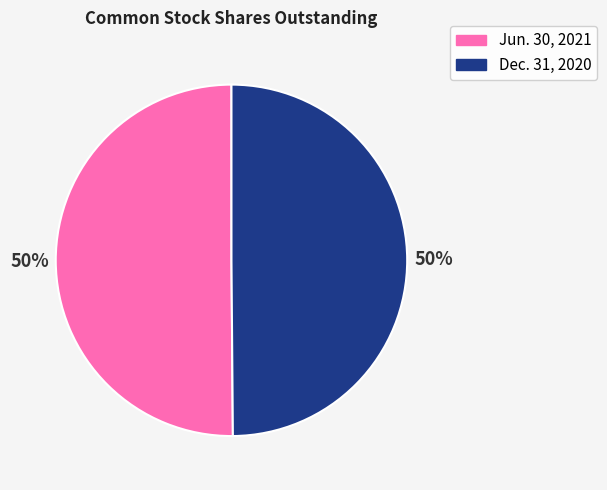

Do Jun. 30, 2021 and Dec. 31, 2020 together represent more than half of the pie?

Yes